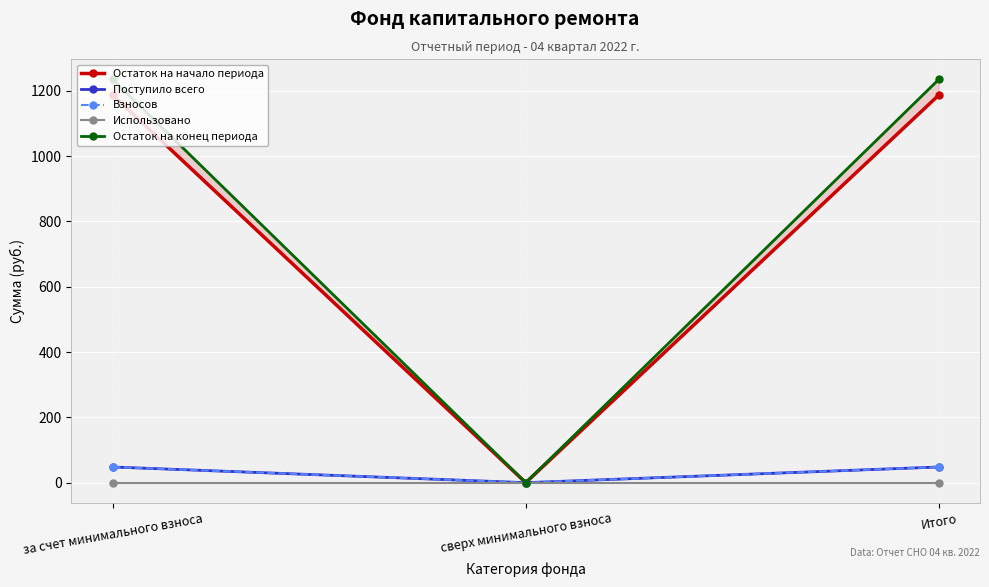

Which series has the largest total across all categories?

Остаток на конец периода